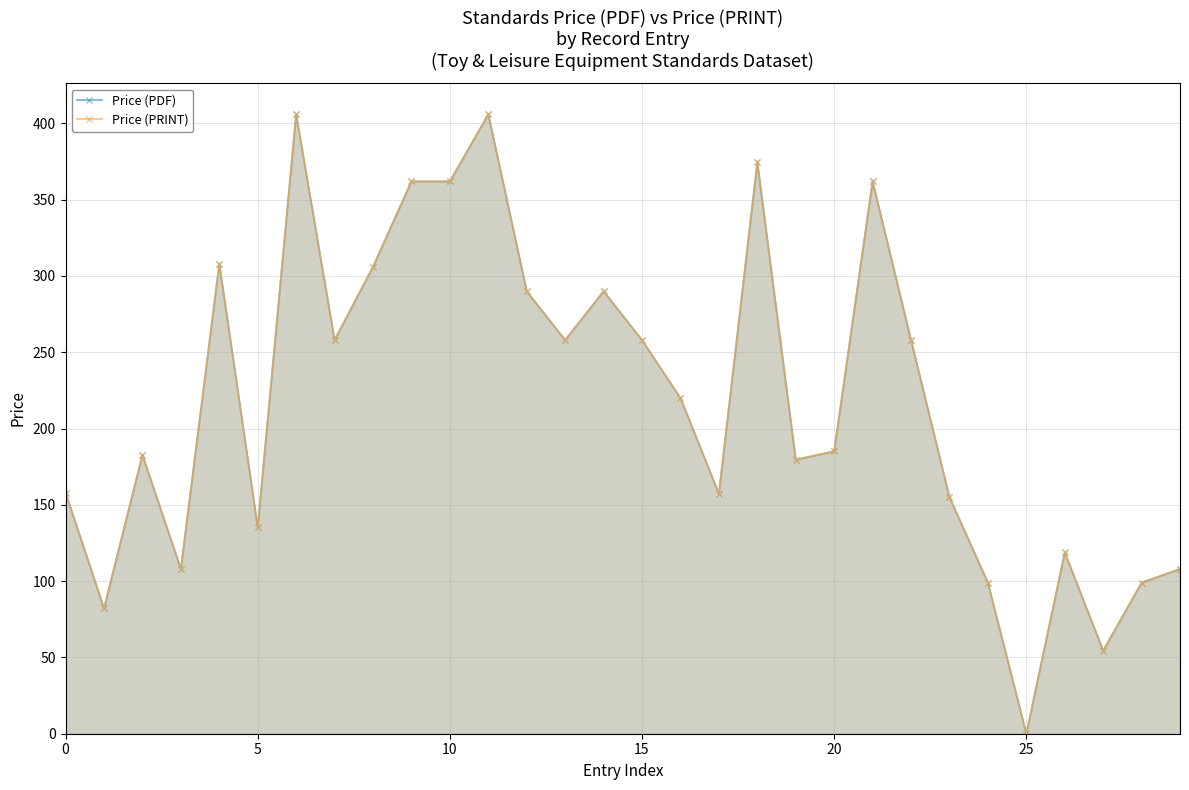

At how many categories does at least one series exceed 88?

27